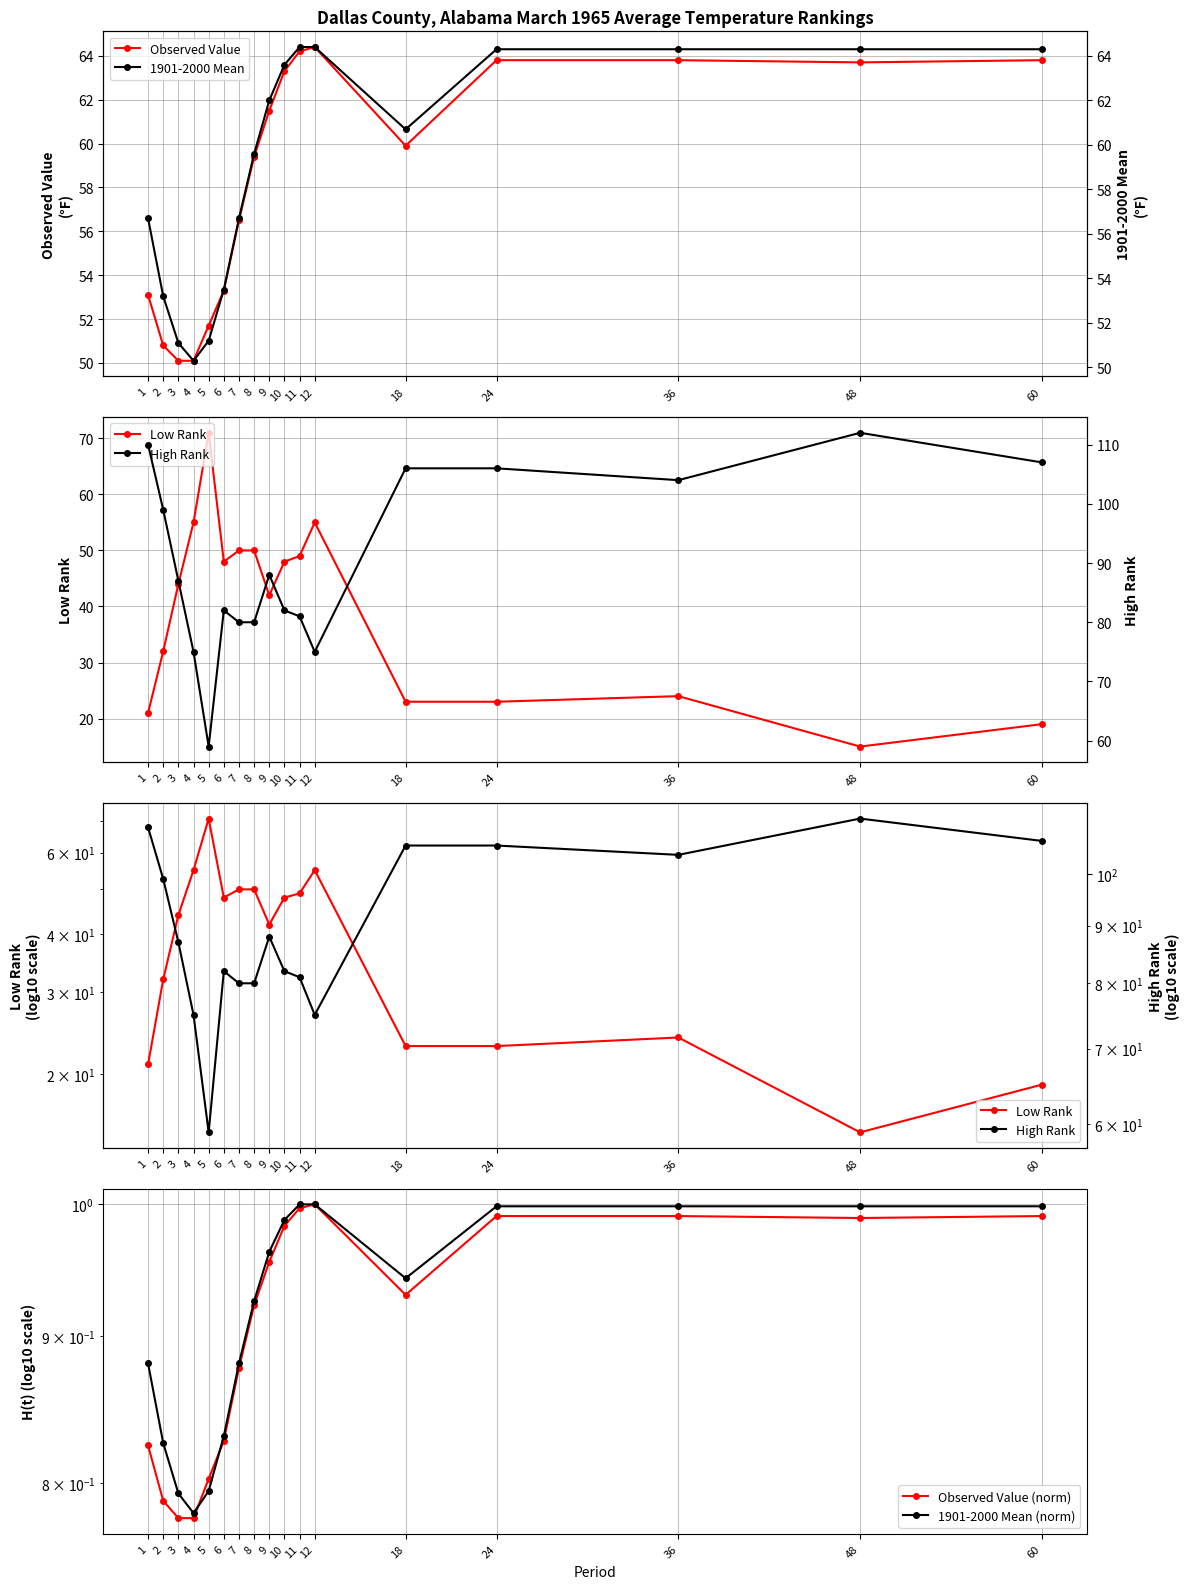

True or false: 1901-2000 Mean and High Rank cross at least once.

False